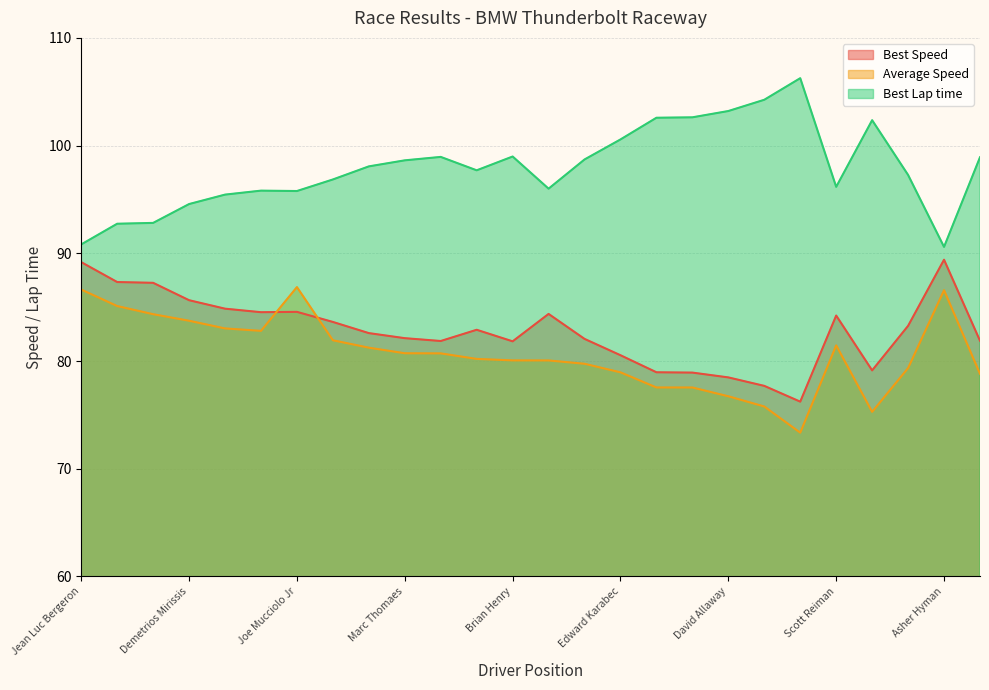

What is the label of the 23rd point from the left?

Ross Karlin